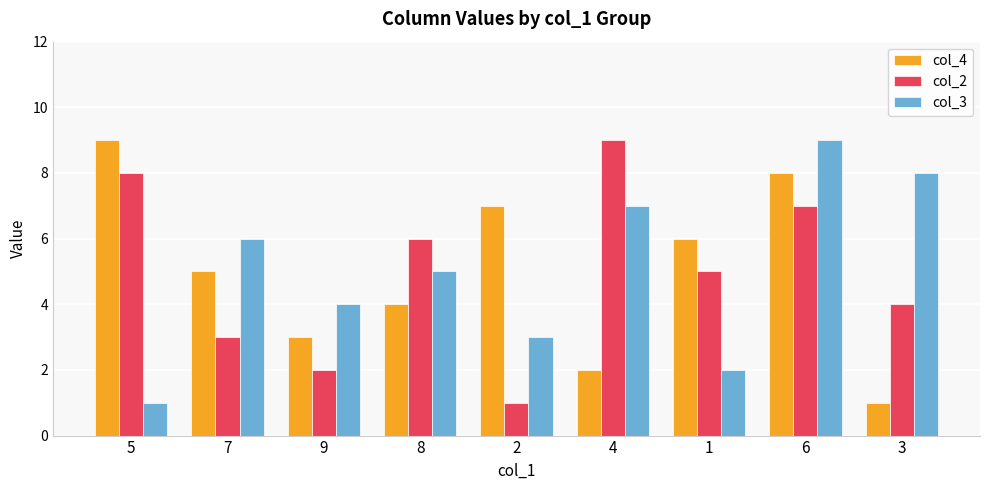

What is the label of the 5th bar from the left?

2